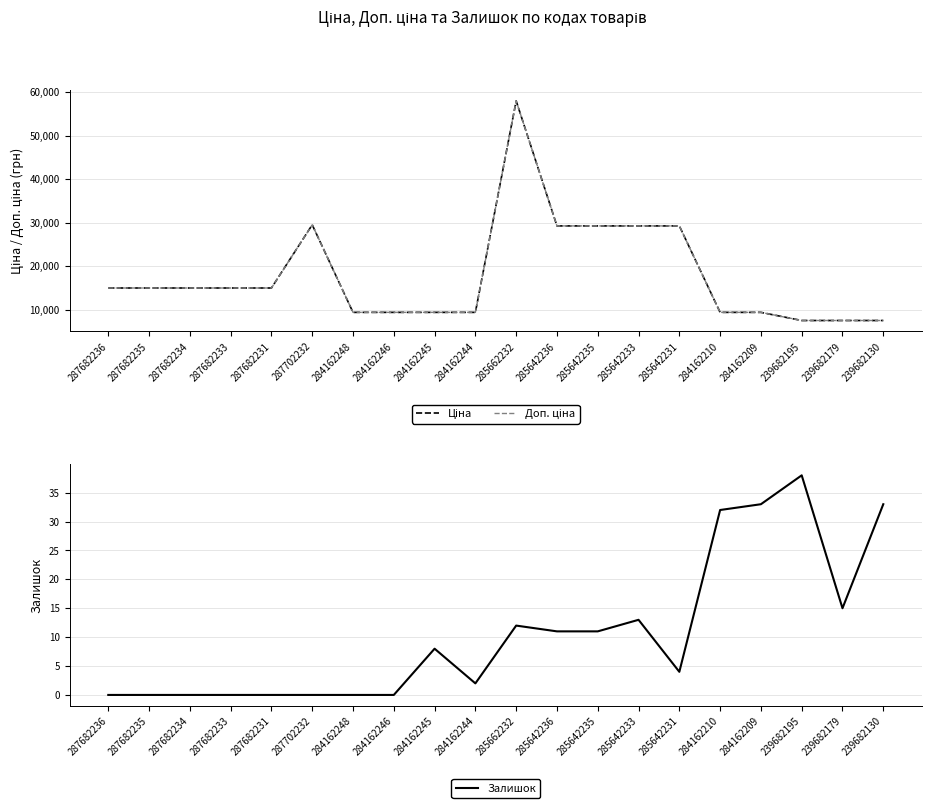

True or false: Доп. ціна and Ціна intersect in this chart.

False